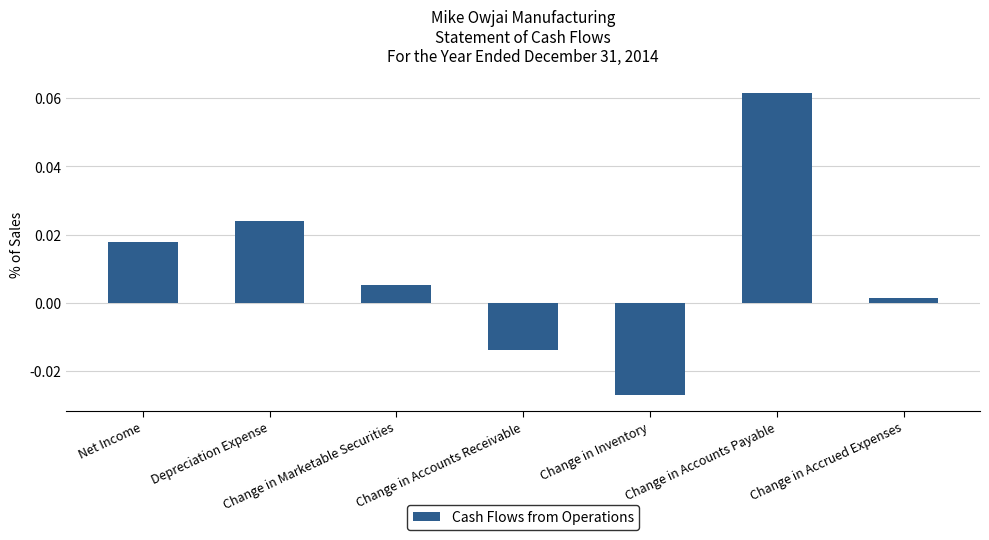

How many data points does each series have?

7